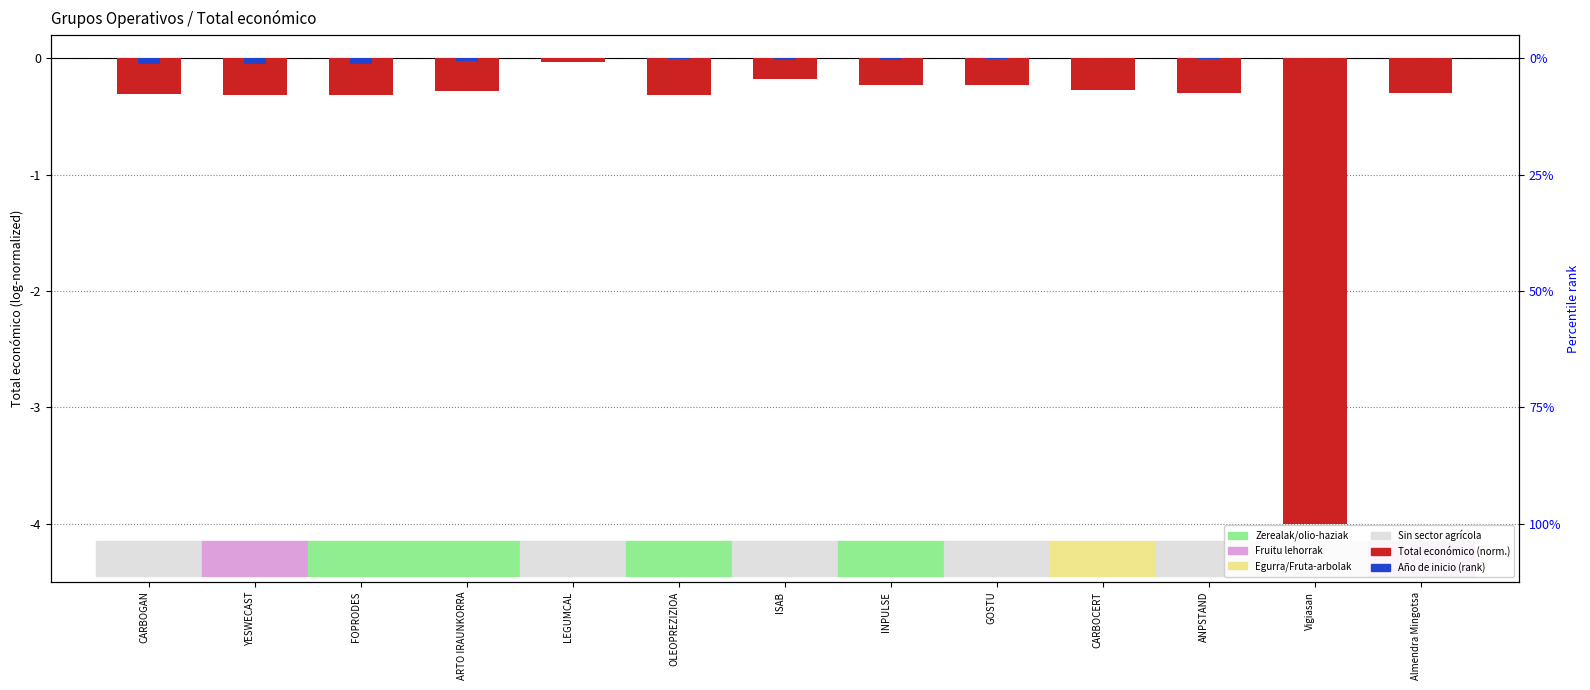

What is the approximate value at GOSTU?

-0.2